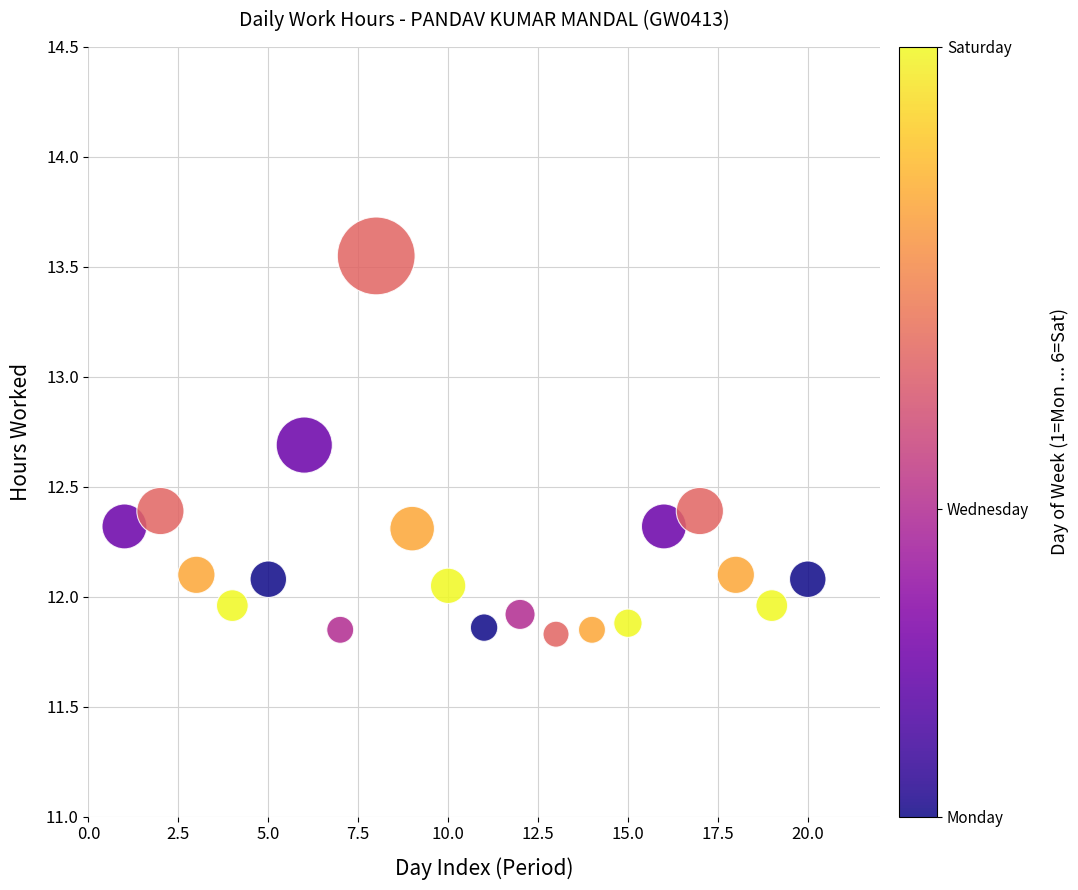

What is the range of Y values (max minus min)?

1.7